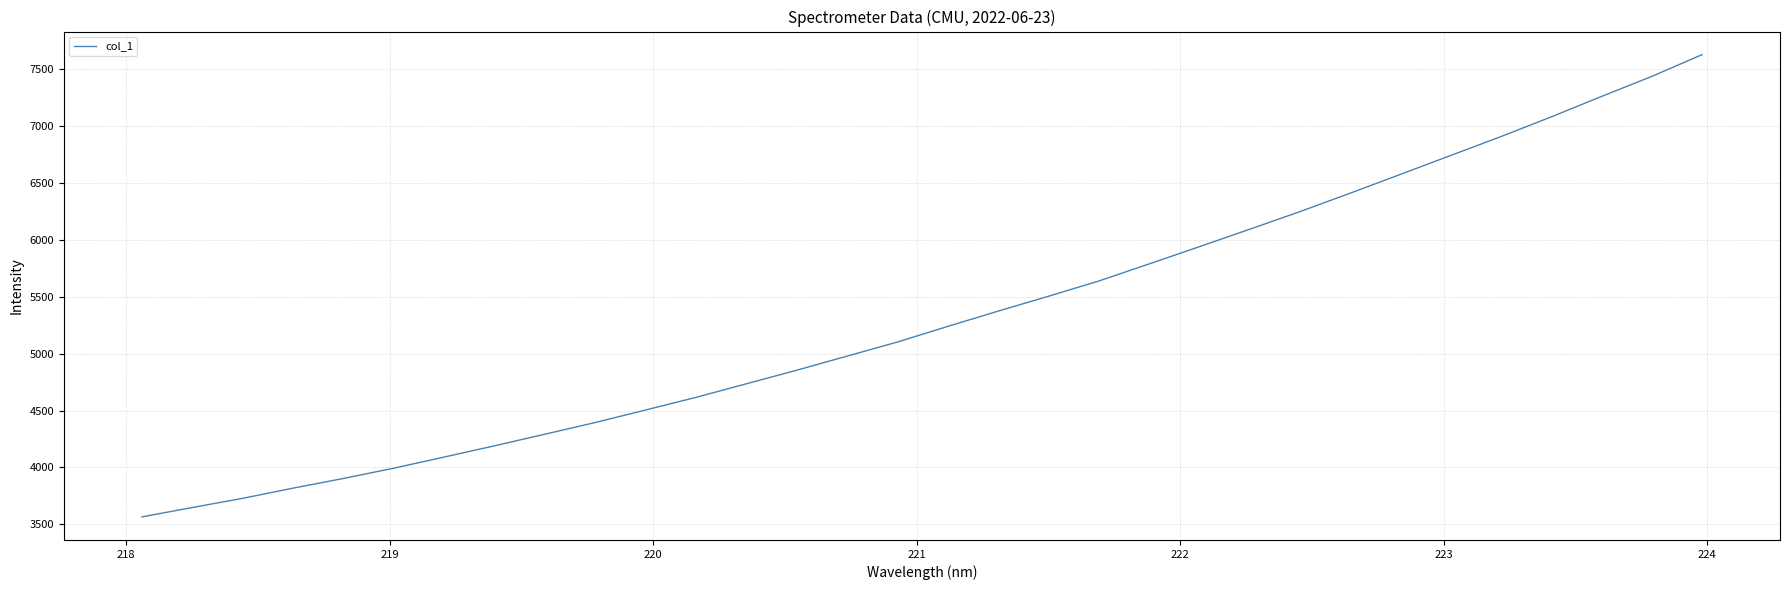

What is the minimum value shown in the chart?

3564.7